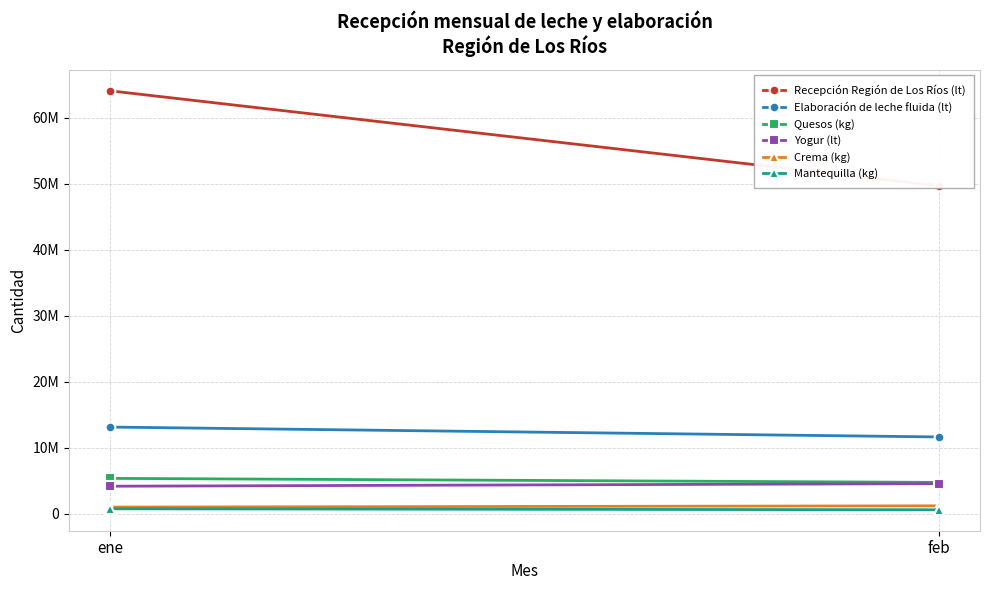

What is the lowest value of the Crema (kg) series?

1007093